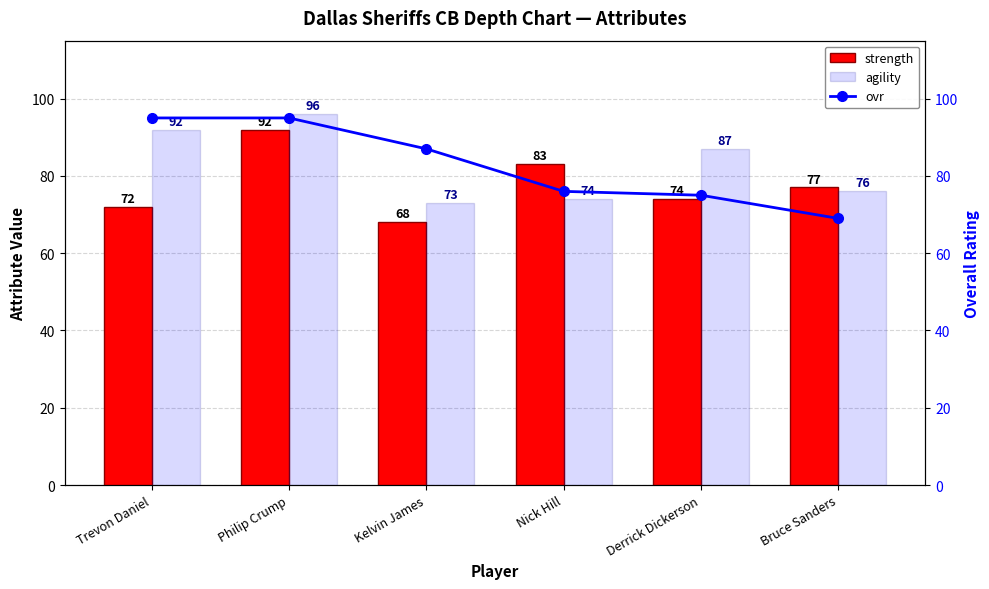

What is the smallest value displayed?

68